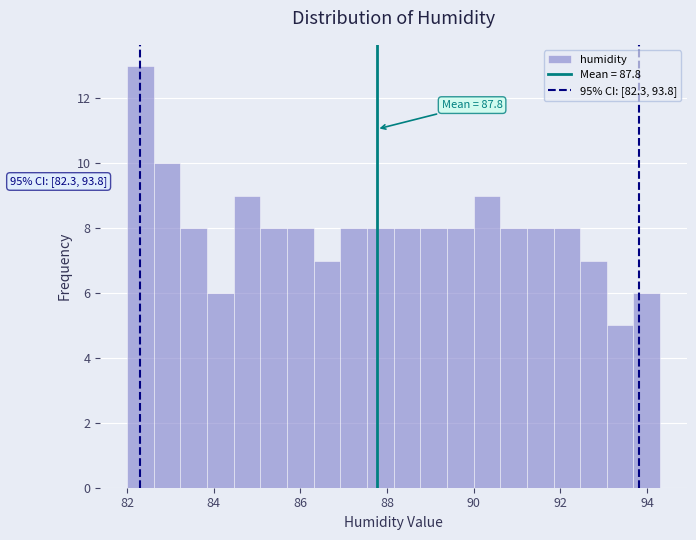

Read against the x-axis, roughly where is the centre of the tallest bar?

82.4